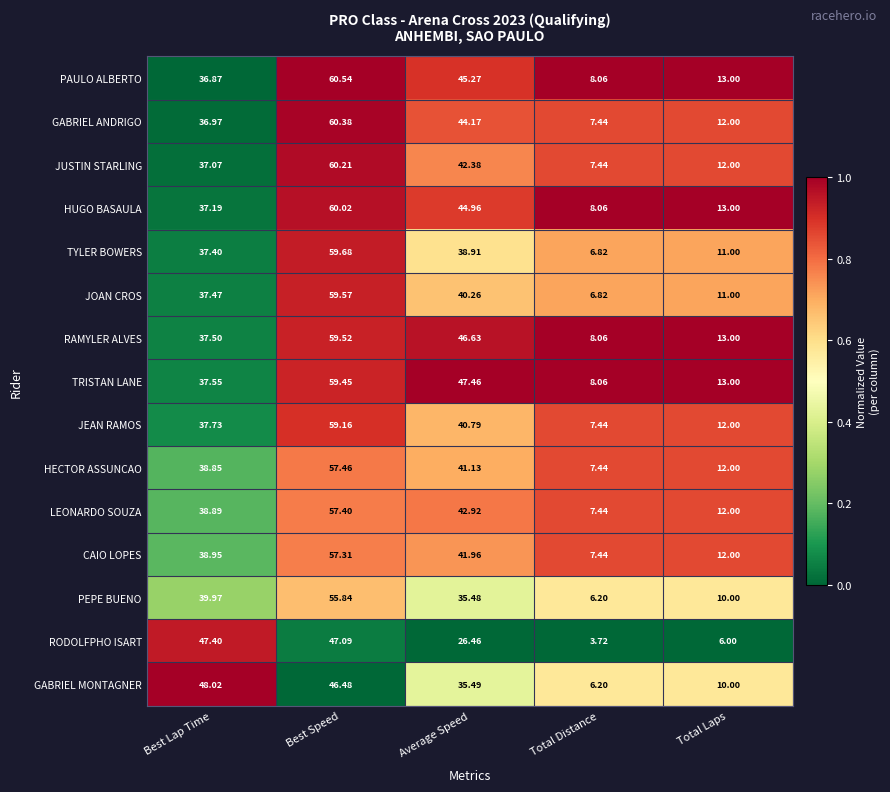

What is the total value across all series at Total Laps?

172.0